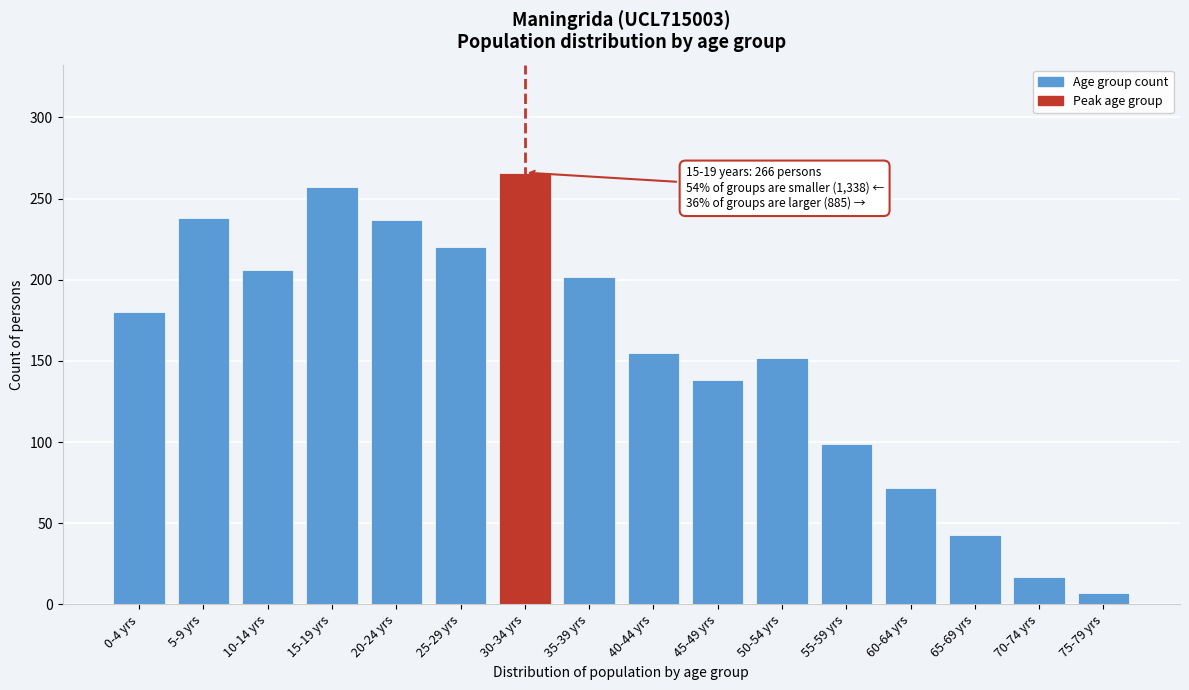

The value at 60-64 yrs is 72. True or false?

True